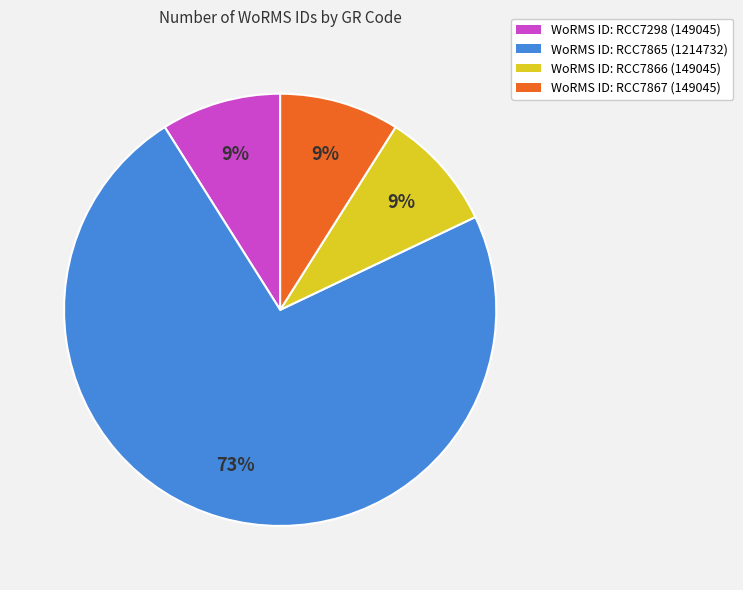

What percentage is the WoRMS ID: RCC7298 (149045) slice, to the nearest percent?

9%